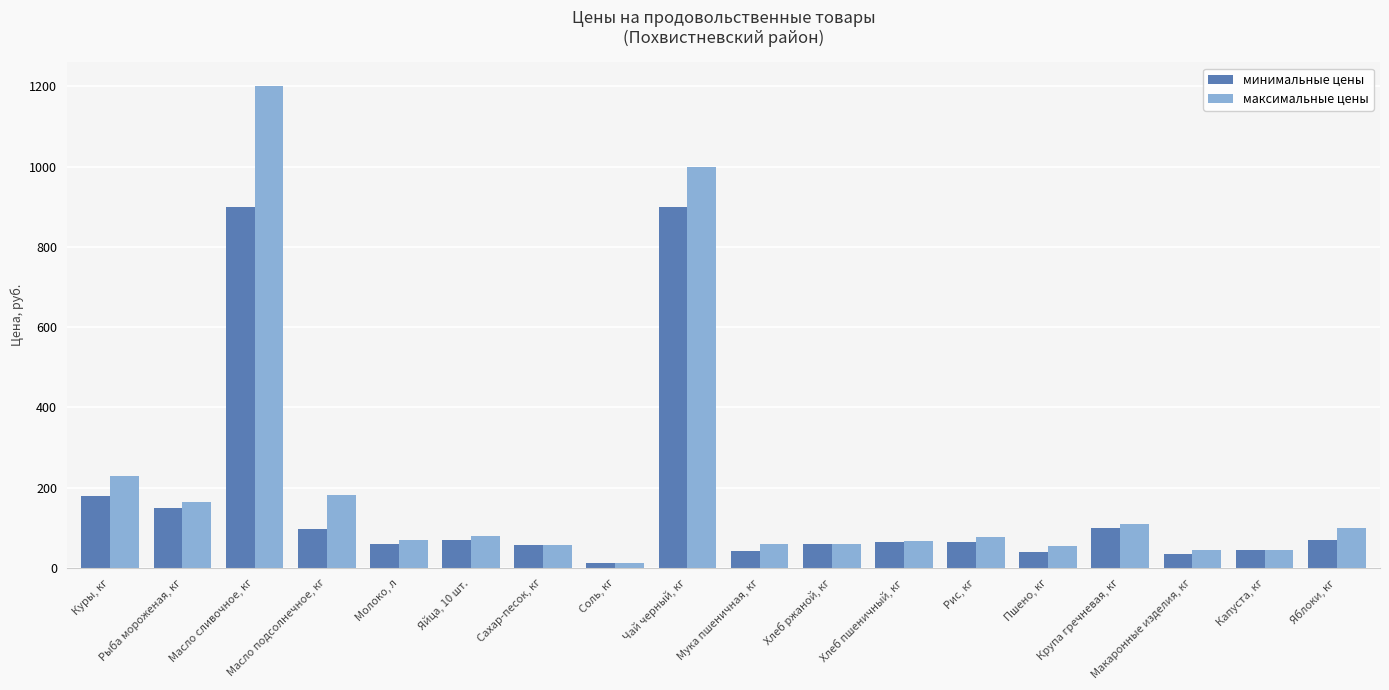

What is the spread (max minus min) of values at Пшено, кг?

14